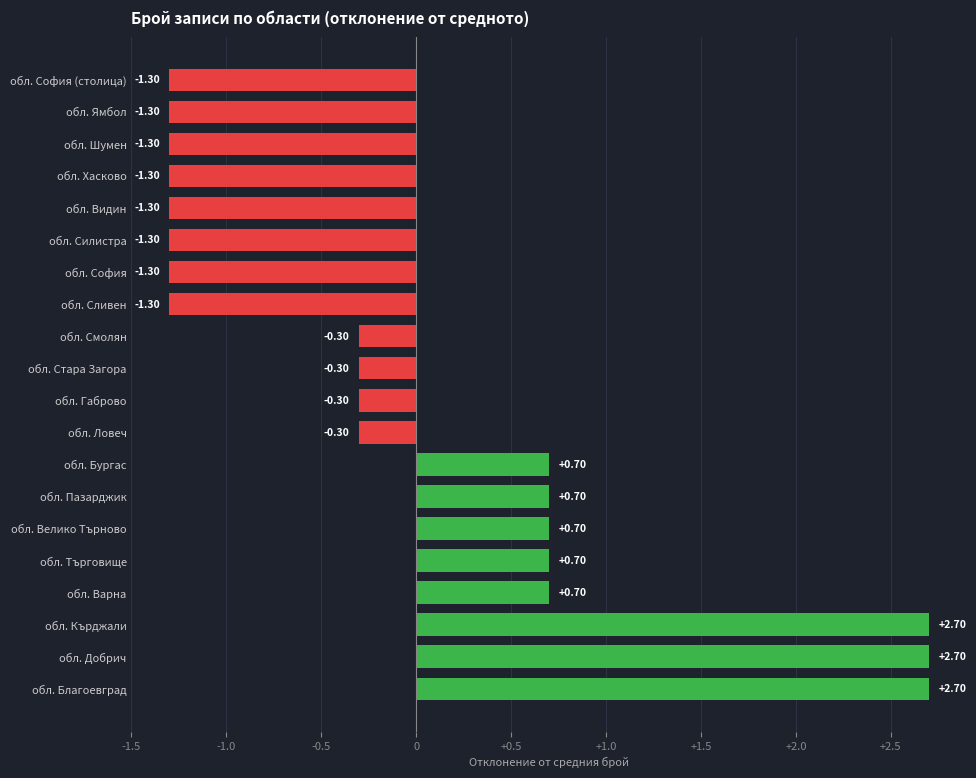

What is the difference between the maximum and minimum values?

4.0